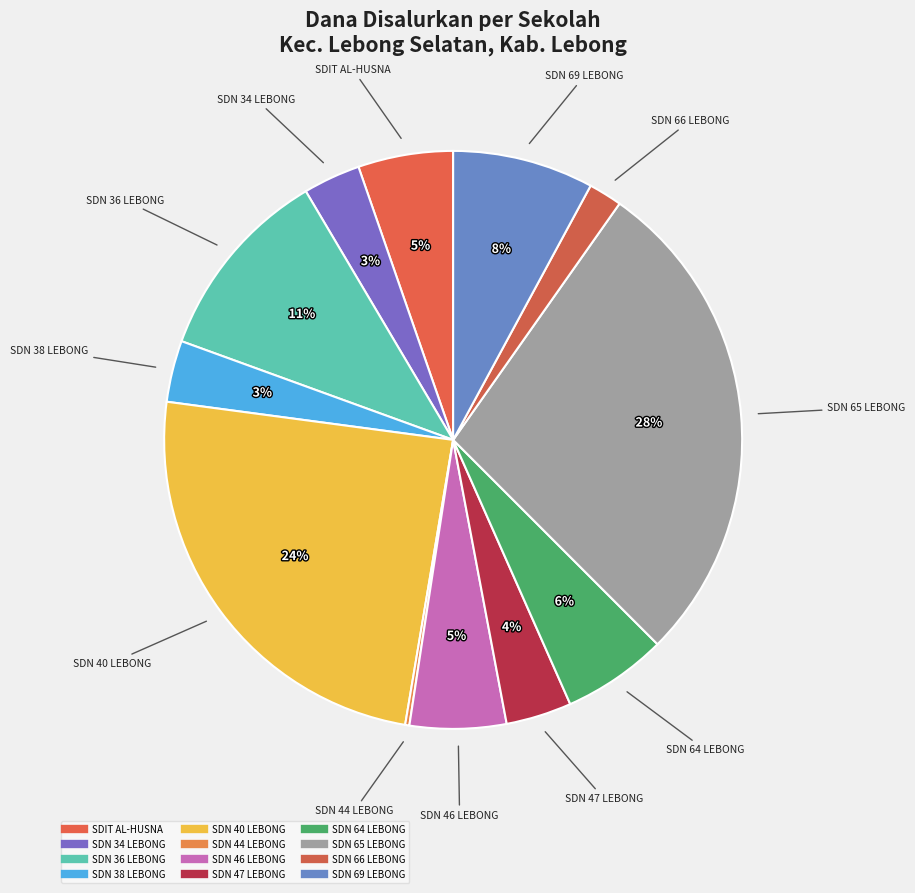

What is the largest slice in the pie chart?

SDN 65 LEBONG